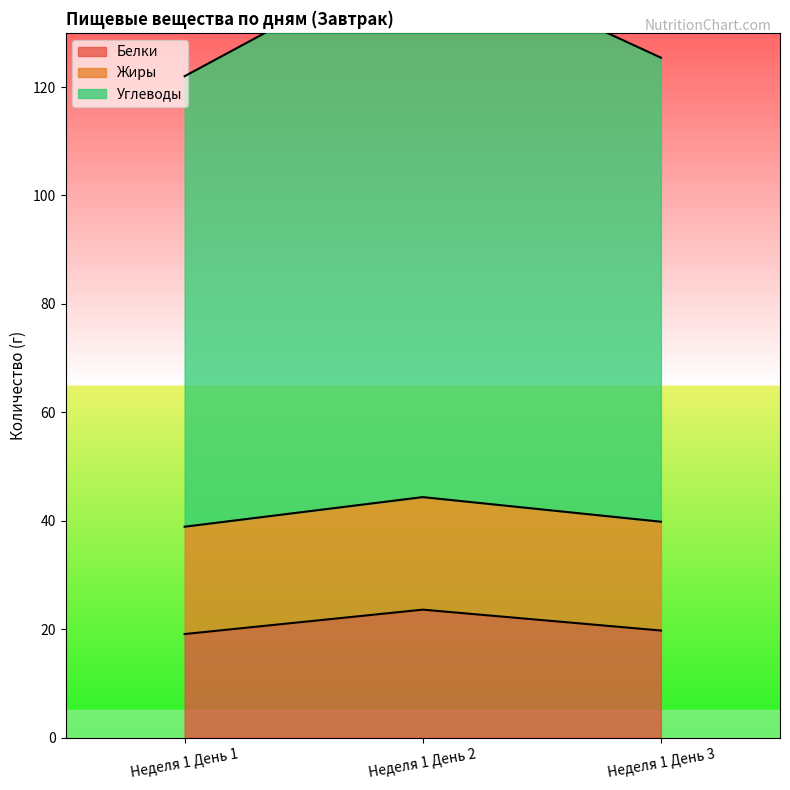

Rank the categories by Углеводы value from highest to lowest.

Неделя 1 День 2, Неделя 1 День 3, Неделя 1 День 1